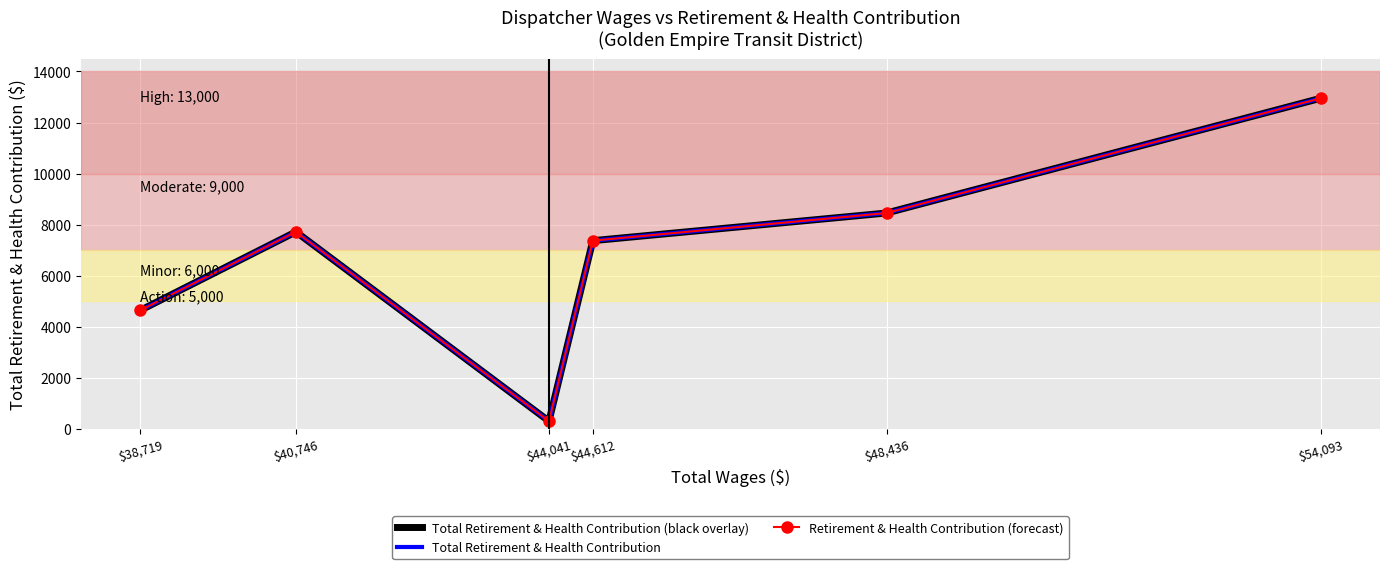

True or false: Total Retirement & Health Contribution has more than 0 interior local peaks.

True